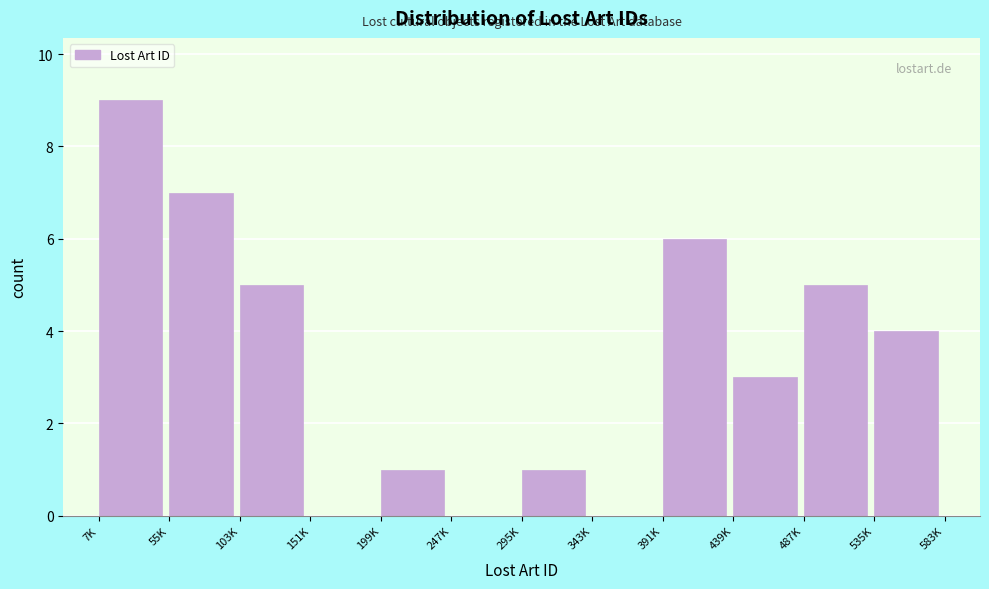

Reading left to right, transcribe all the data shown in this chart.

7K=9	55K=7	103K=5	151K=0	199K=1	247K=0	295K=1	343K=0	391K=6	439K=3	487K=5	535K=4